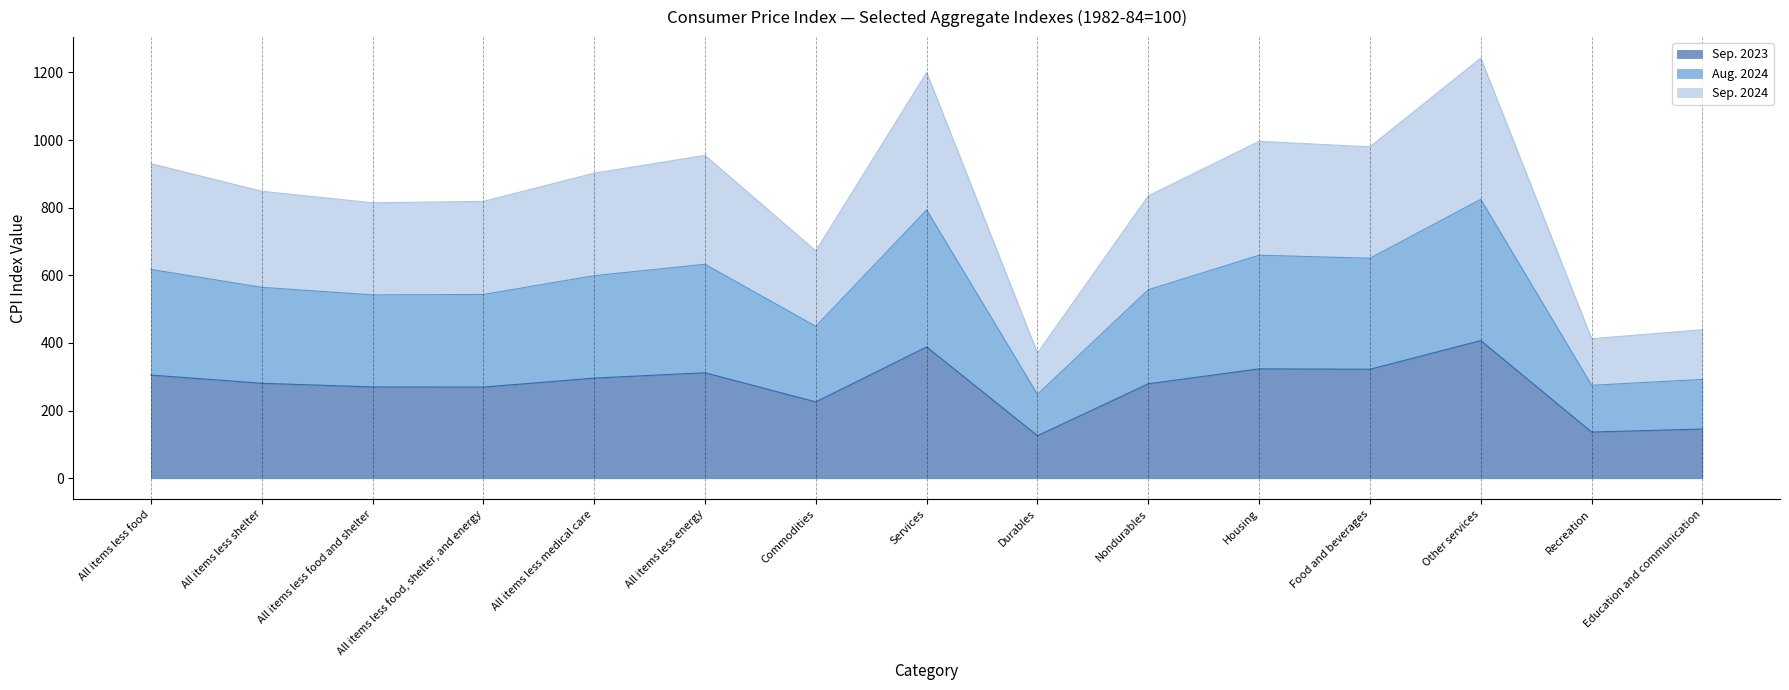

At which category does Sep. 2024 reach its first local valley?

All items less food and shelter